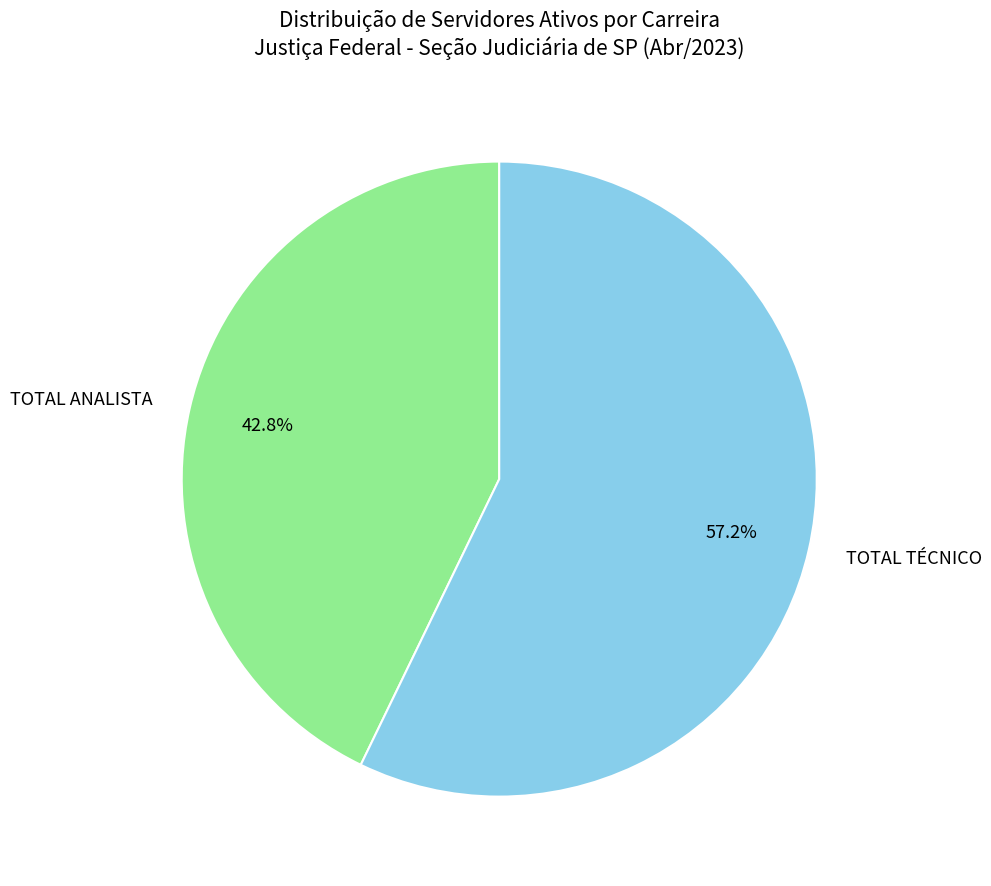

Which slice is the largest?

TOTAL TÉCNICO